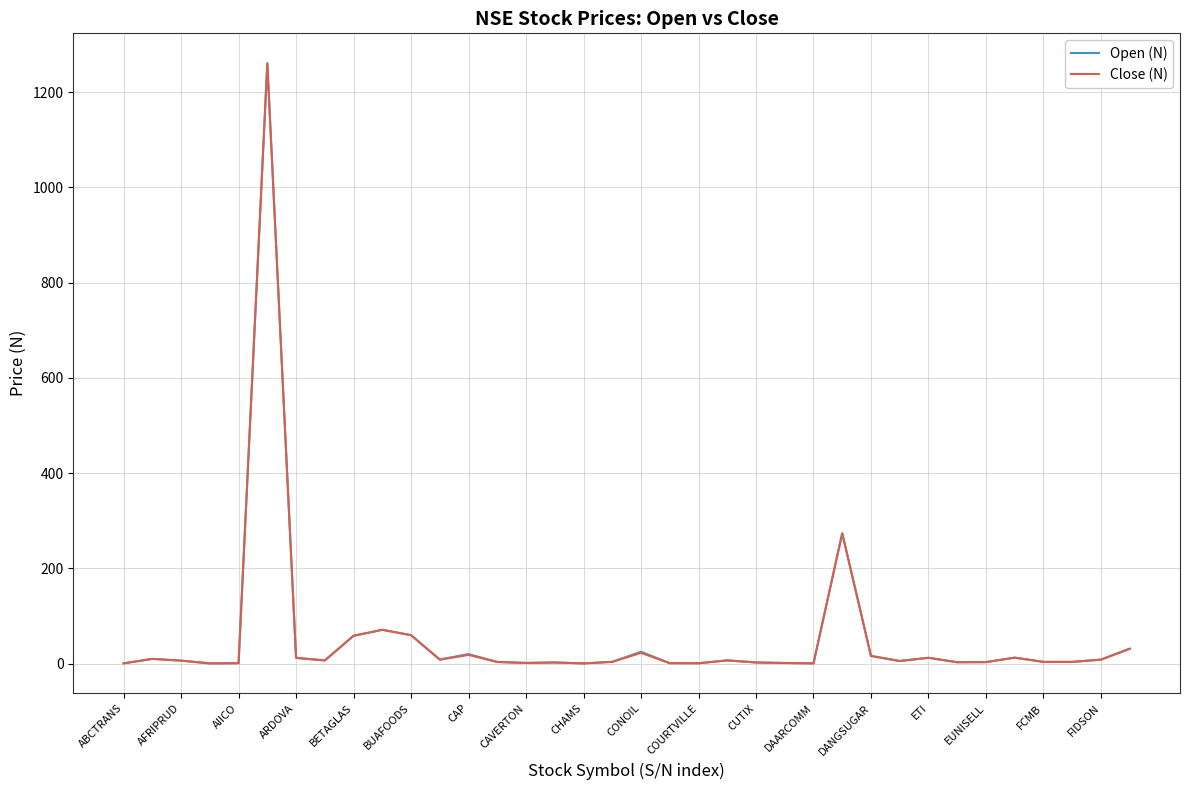

What is the difference between the maximum and minimum values in the Open (N) series?

1260.2